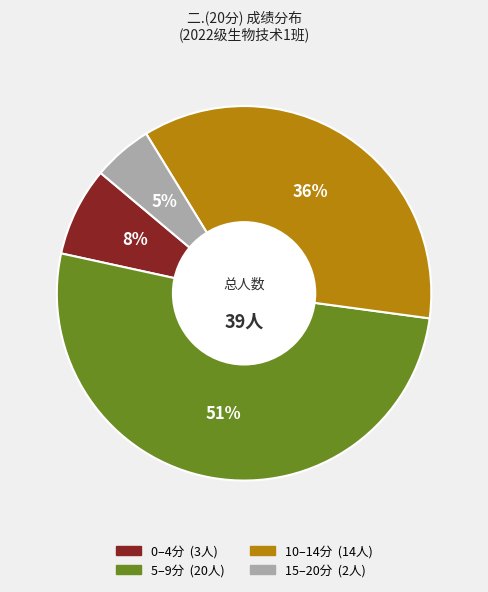

Does any single category account for the majority?

Yes